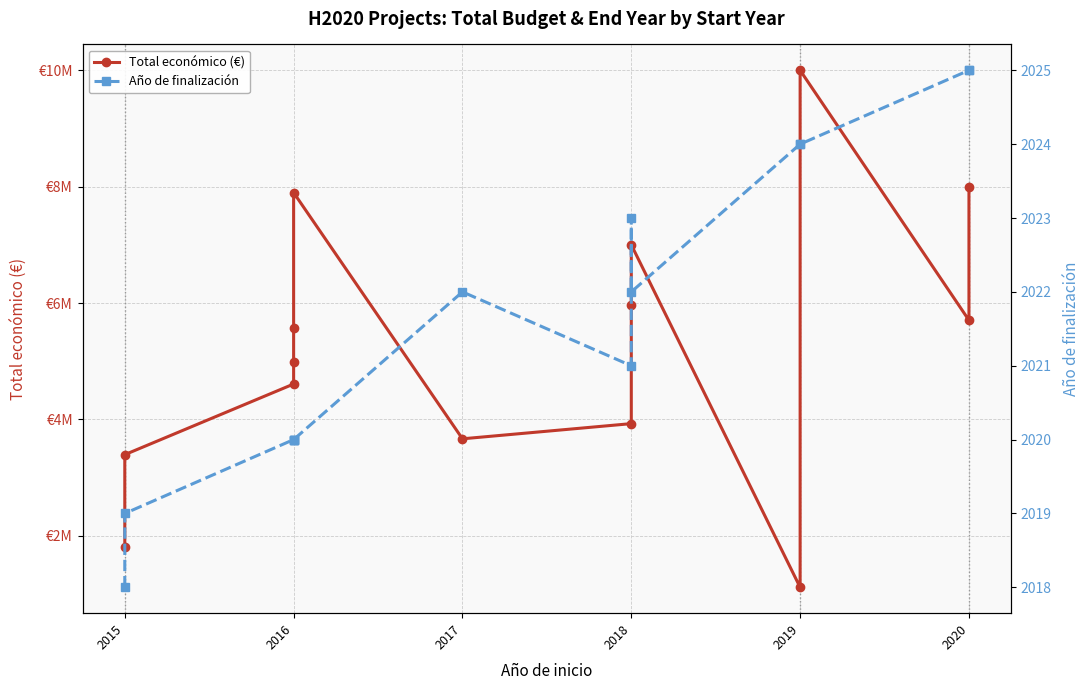

True or false: Total económico (€) and Año de finalización intersect in this chart.

False